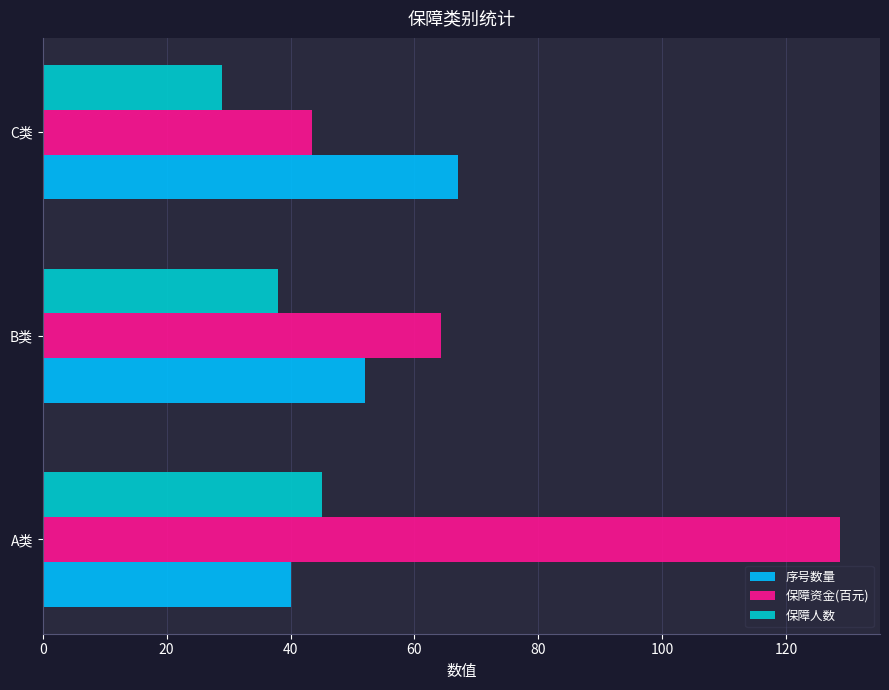

Between A类 and C类, which series saw the biggest shift?

保障资金(百元)